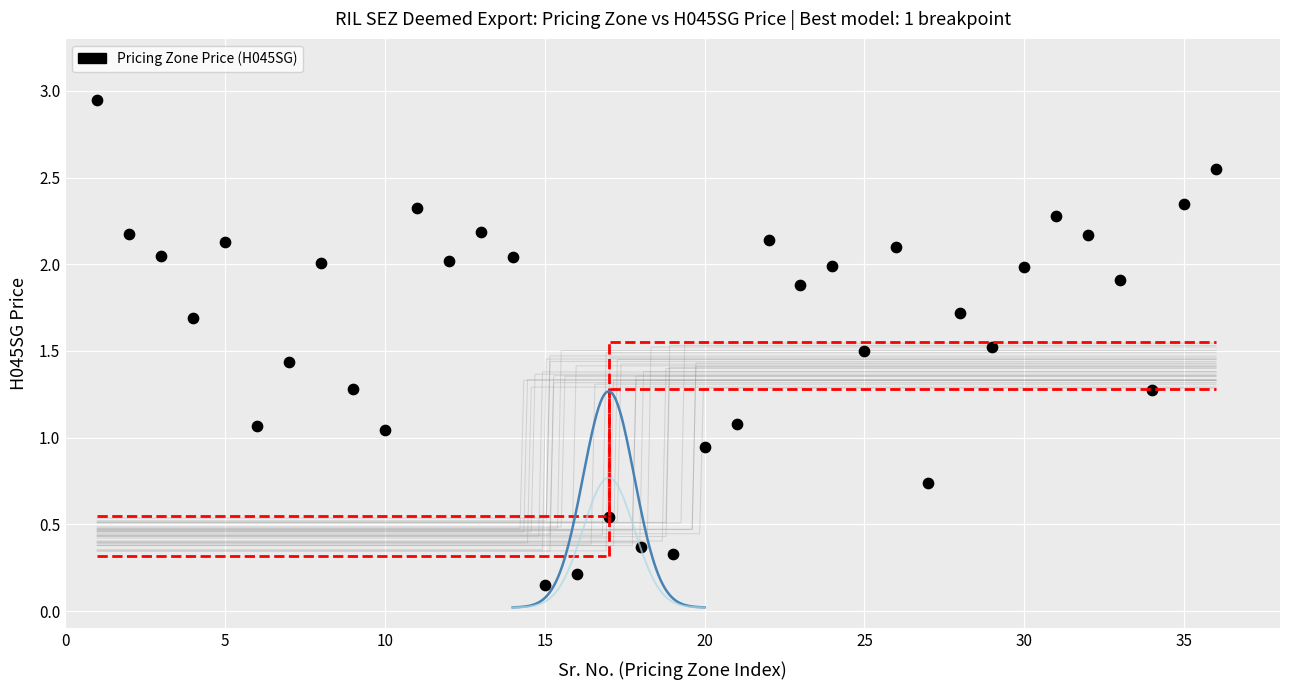

What is the range of Y values (max minus min)?

2.8